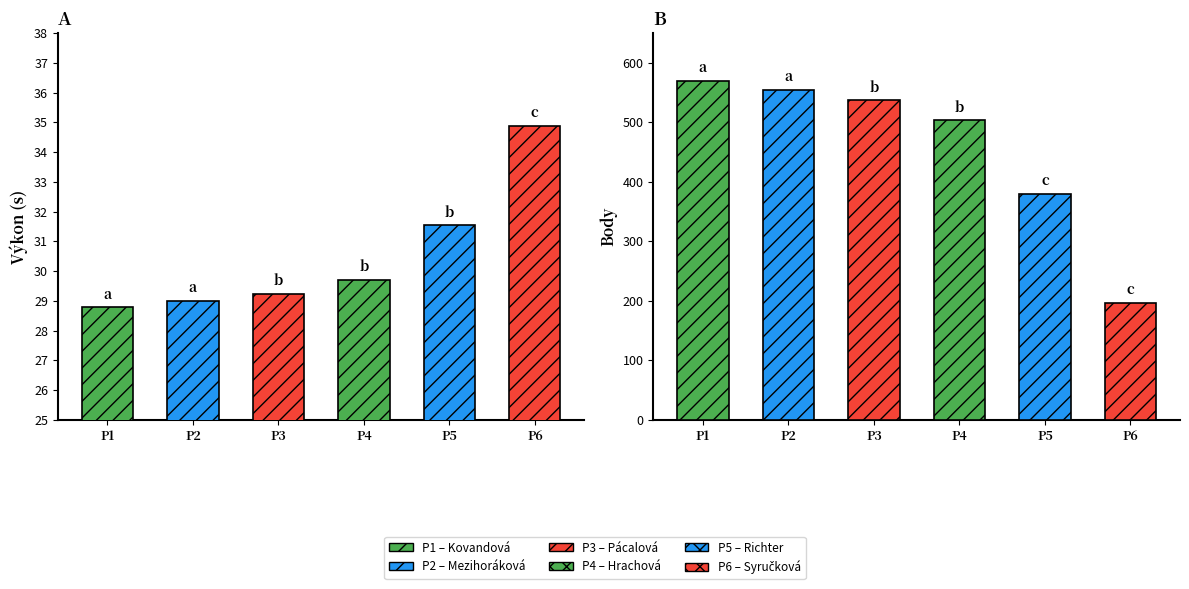

How many values in the Výkon series exceed 29?

4